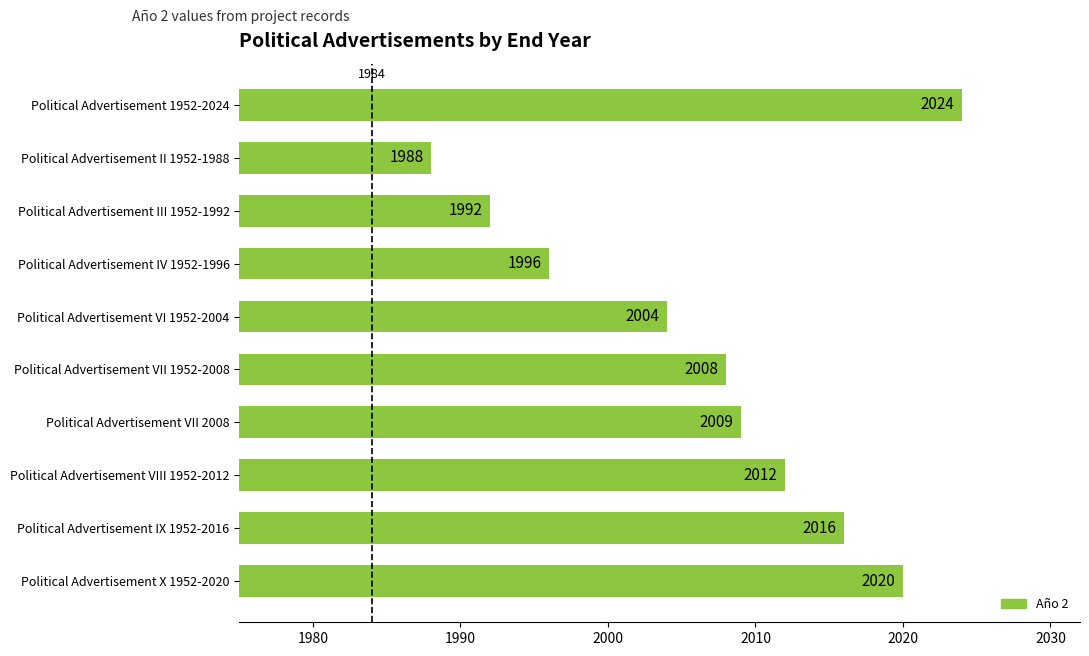

At which label is the value closest to 2006?

Political Advertisement VI 1952-2004